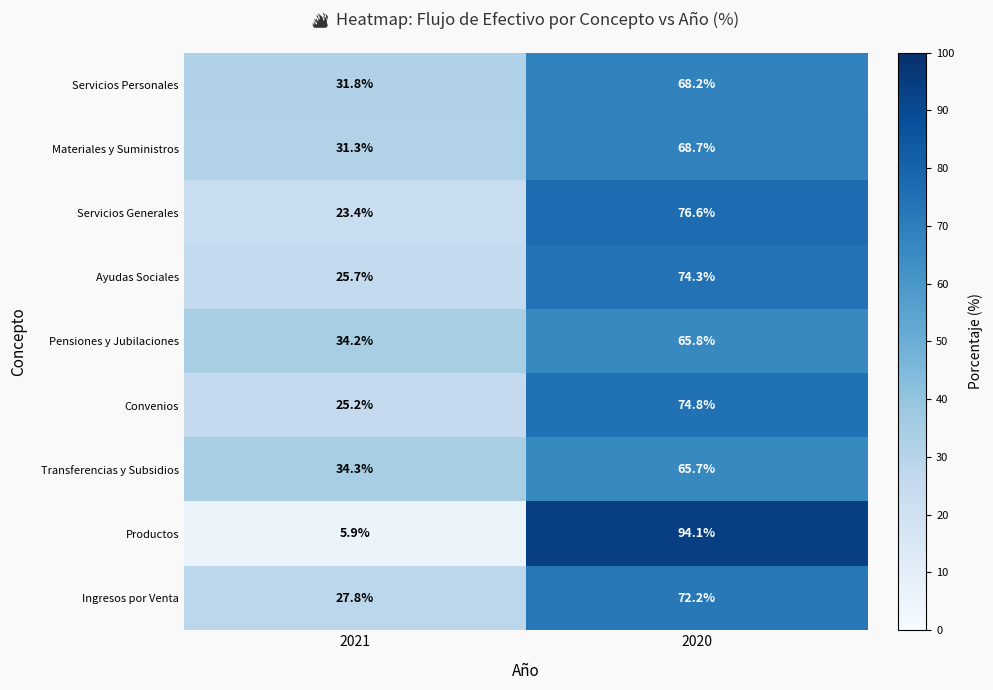

The Convenios series shows 117.8 at 2020. True or false?

False